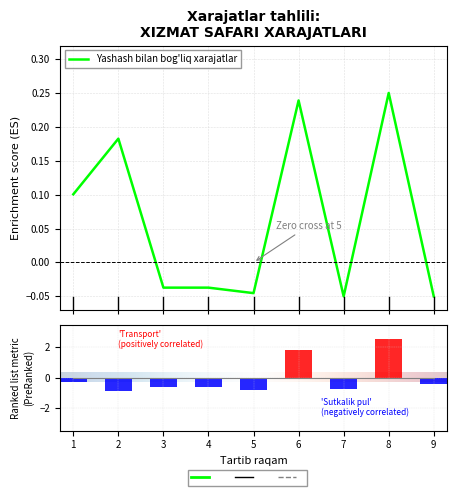

Which series has the largest total across all categories?

Yashash bilan bog'liq xarajatlar